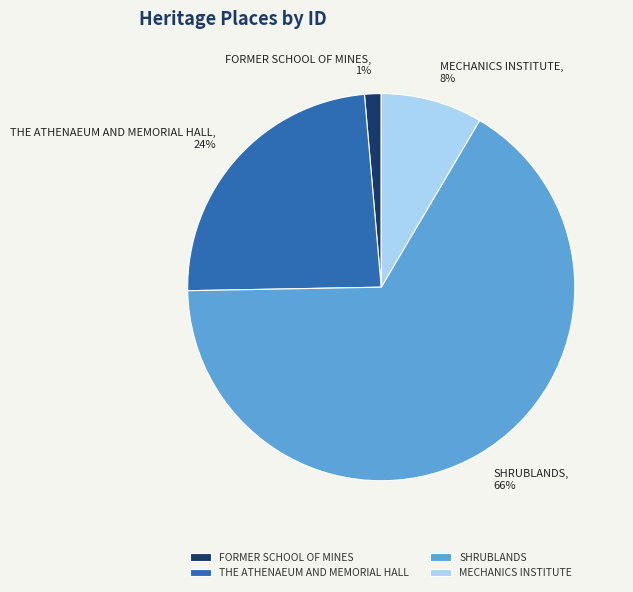

How many segments does this pie chart have?

4